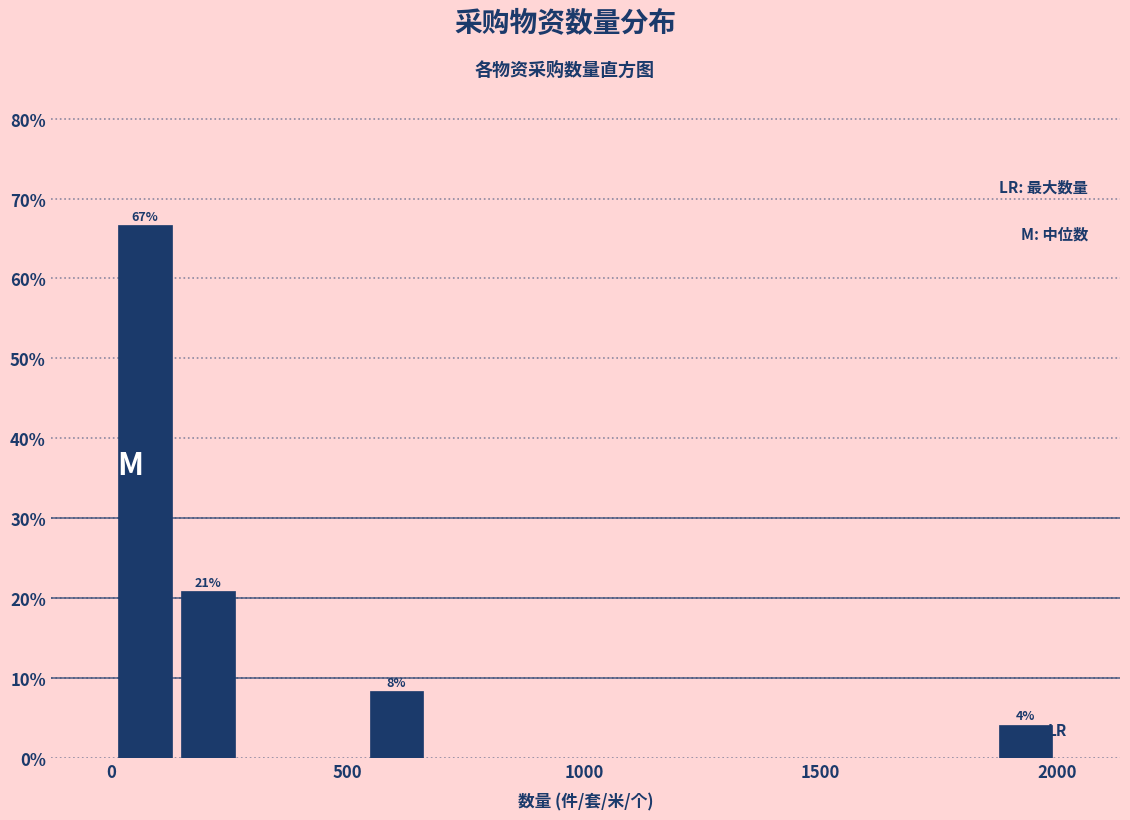

Around what value on the x-axis is the tallest bar? Give the approximate position of its centre, as read against the axis.

50